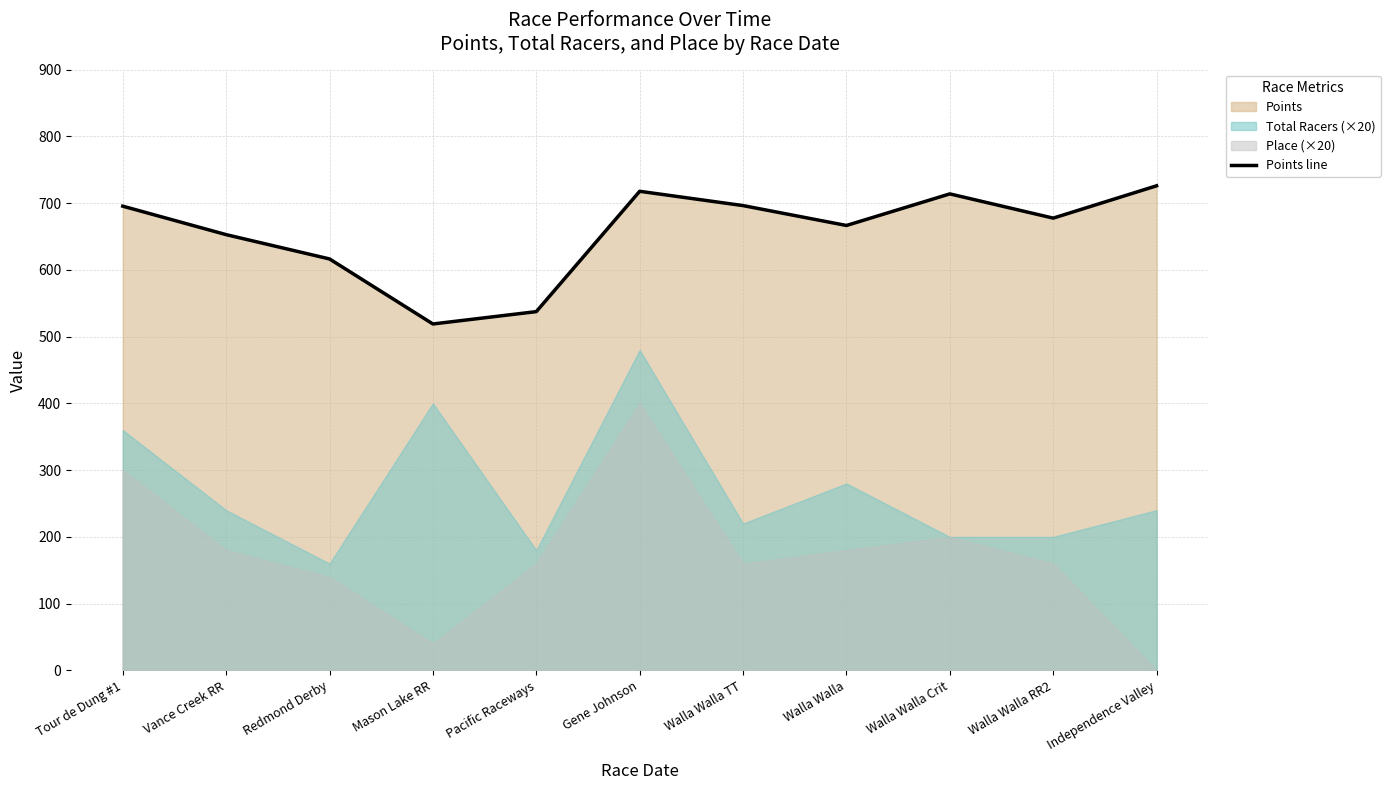

Reading left to right, extract all data points from this chart.

695.5	652.8	616.4	519.0	537.5	717.8	696.3	666.5	713.9	677.6	726.0